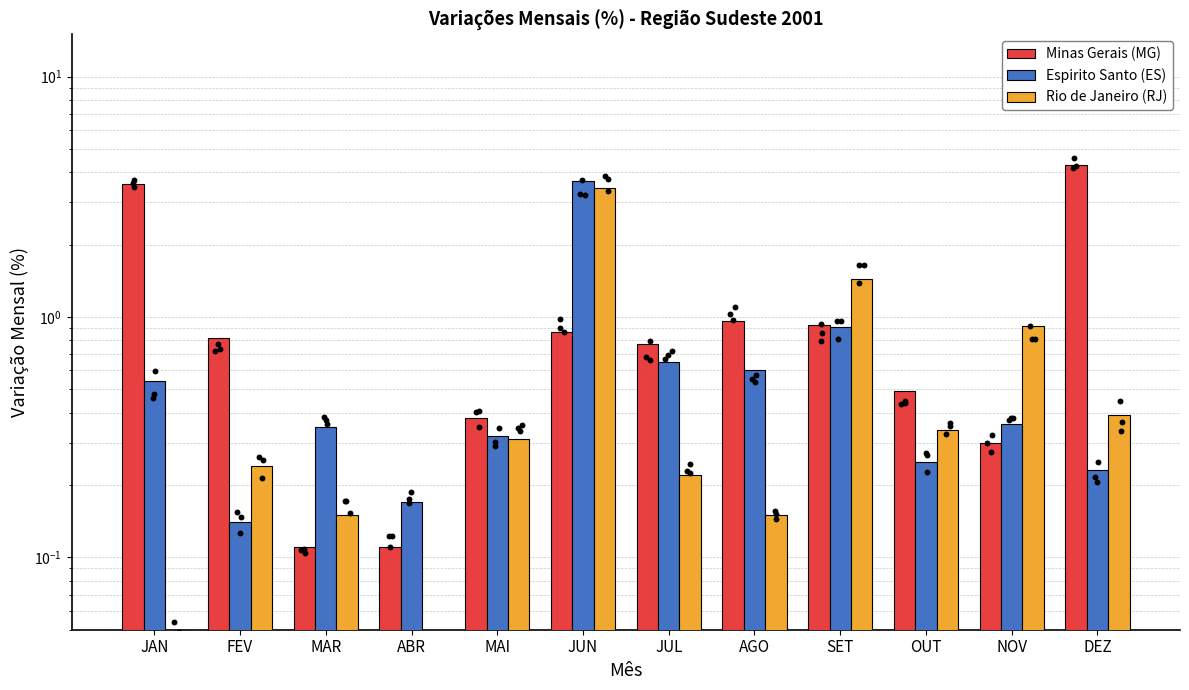

At how many categories does at least one series exceed 3?

3